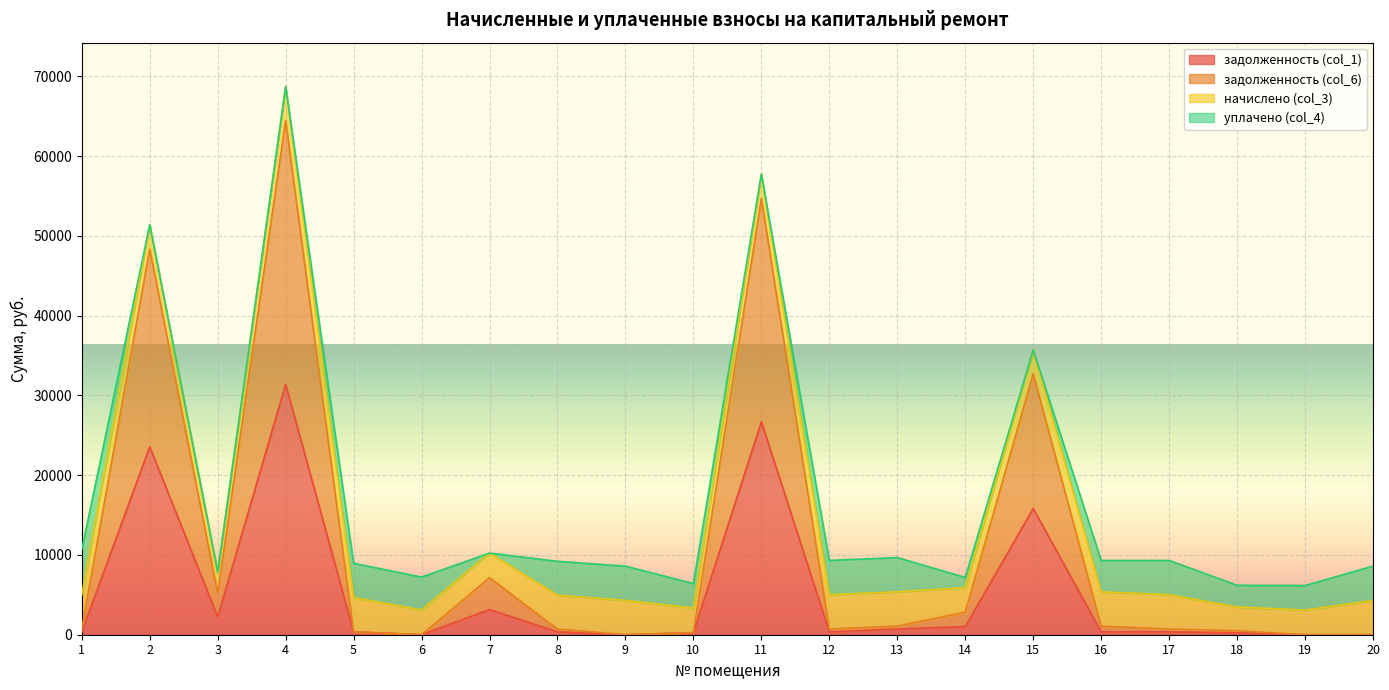

How many data points in задолженность (col_1) are less than 358?

8